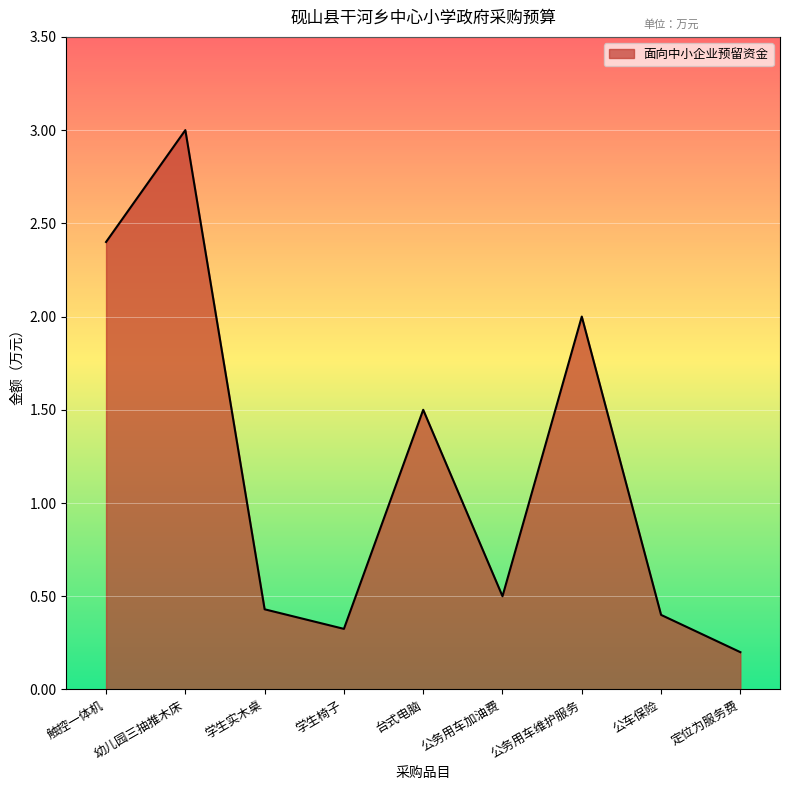

Does the chart have visible grid lines?

Yes